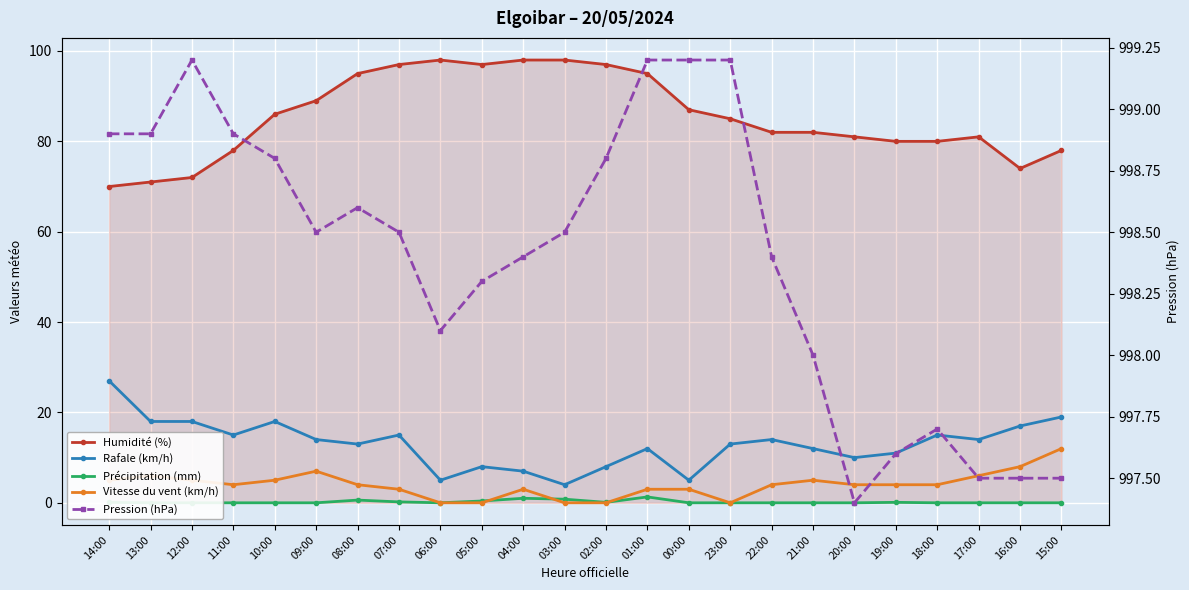

How many lines are shown in the chart?

5